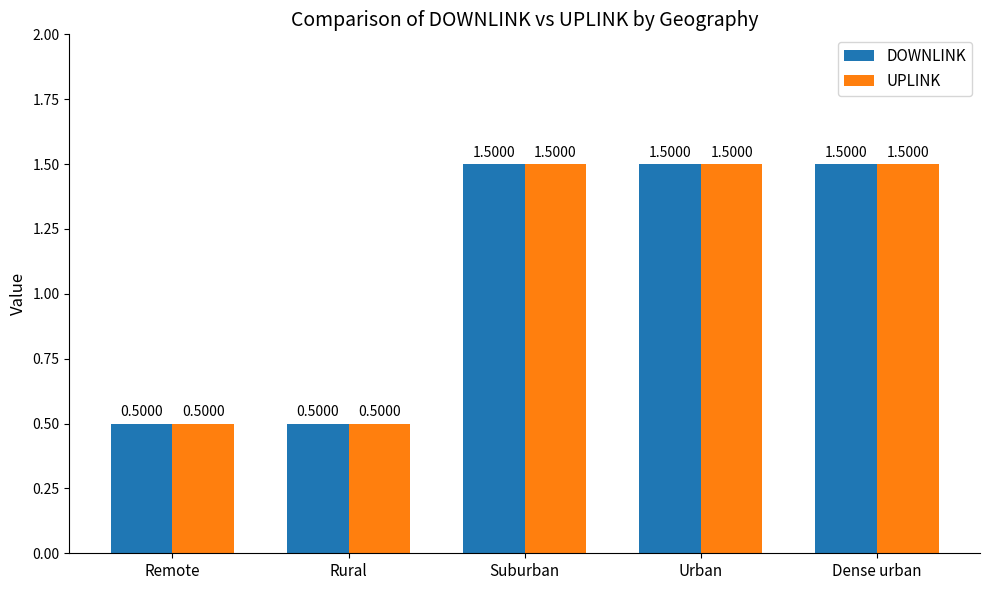

What is the total value across all series at Urban?

3.0